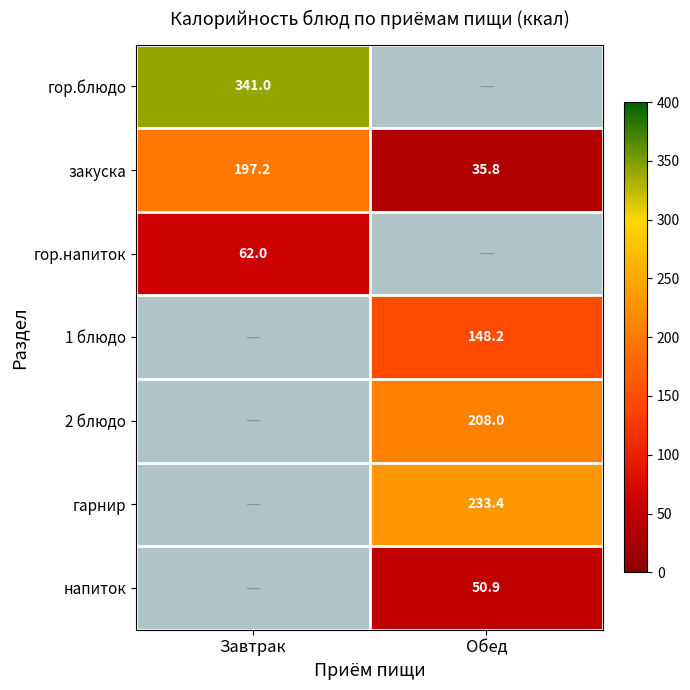

Is it true that закуска equals 35.8 at Обед?

True